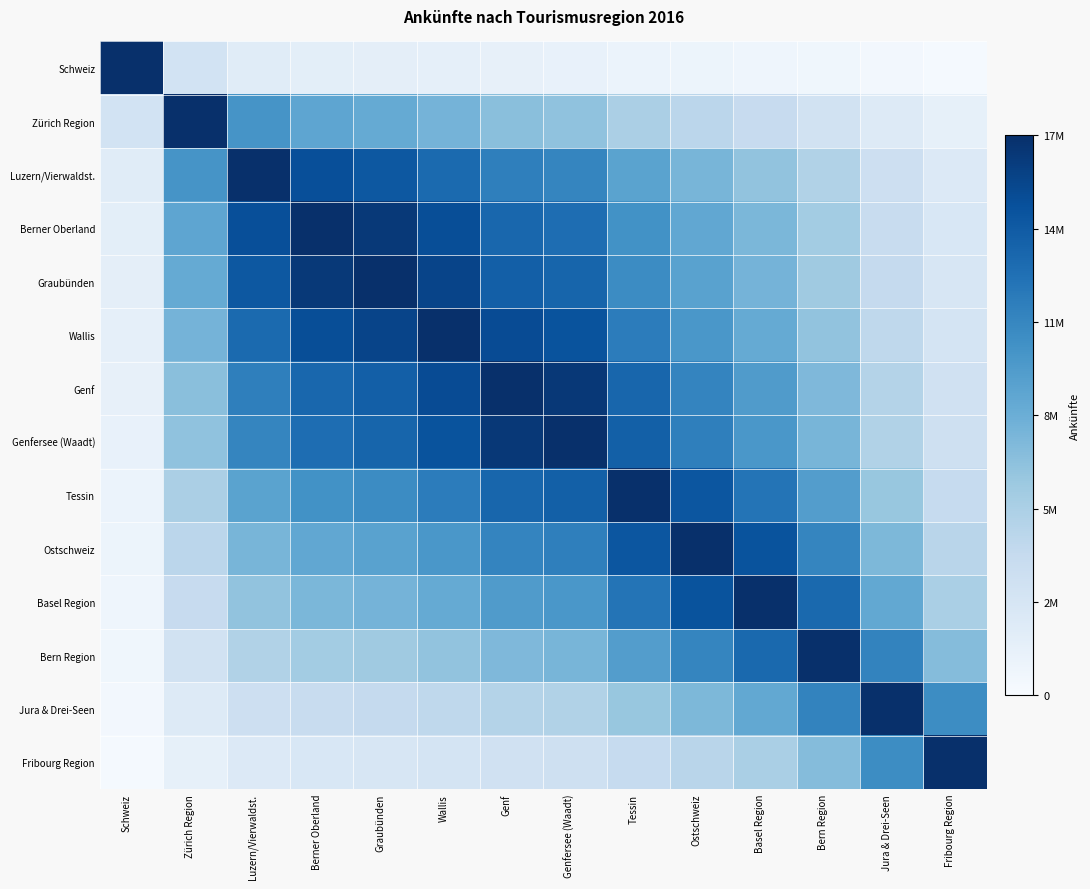

What is the difference between the highest and lowest values at Ostschweiz?

16548817.0